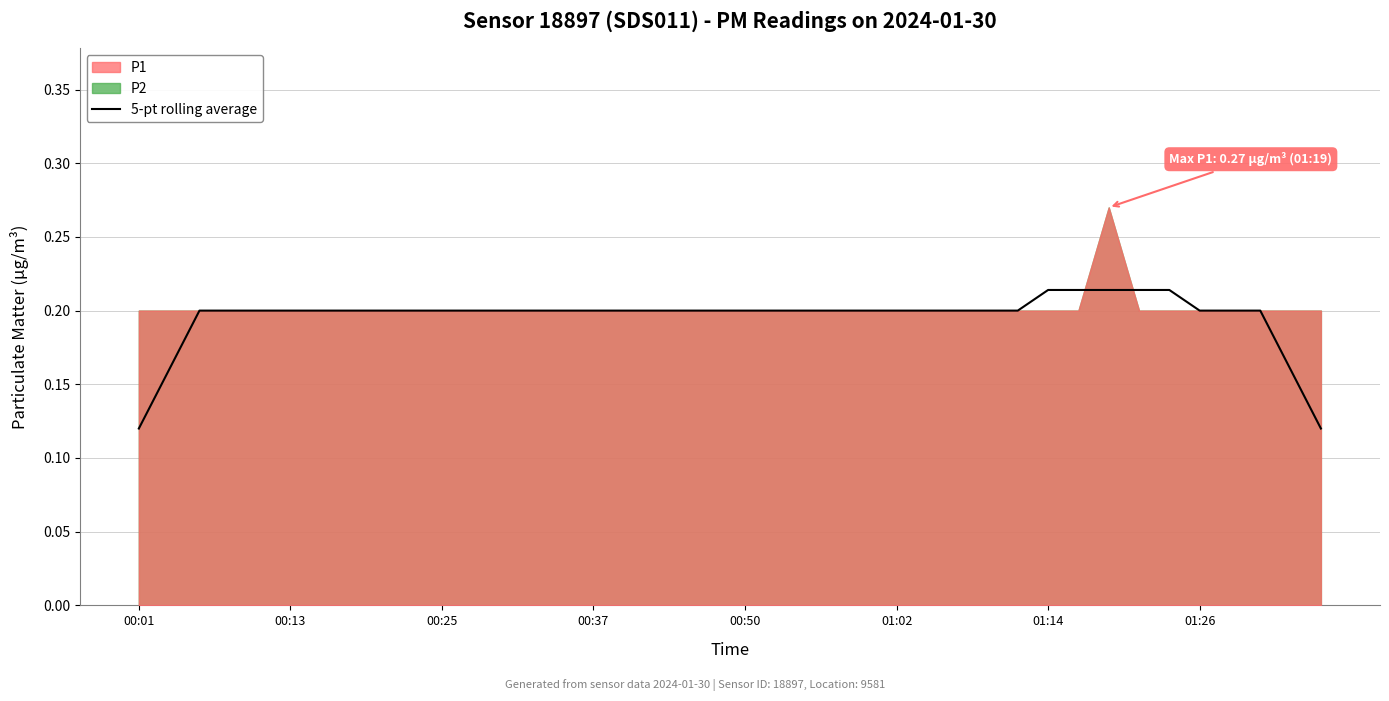

The 5-pt rolling average series shows 0.2 at 00:25. True or false?

True